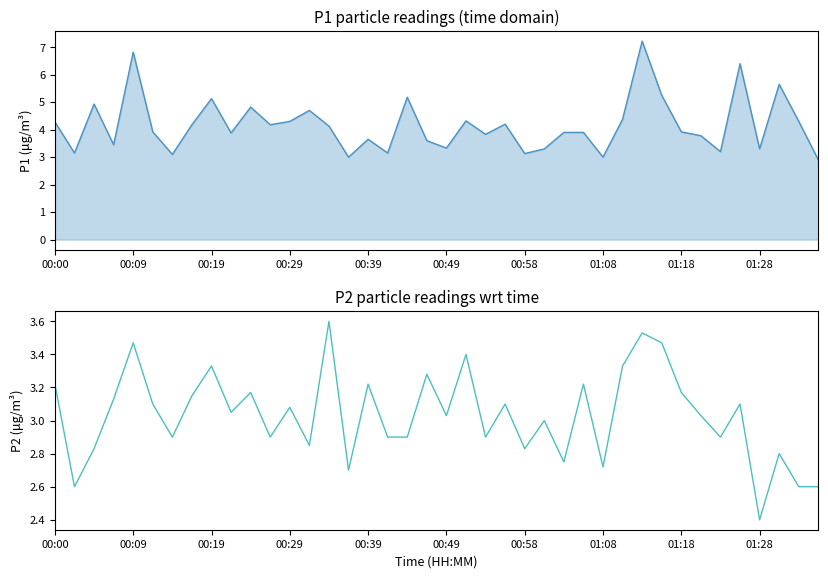

What is the difference between the P1 values at 00:00 and 25?

1.0